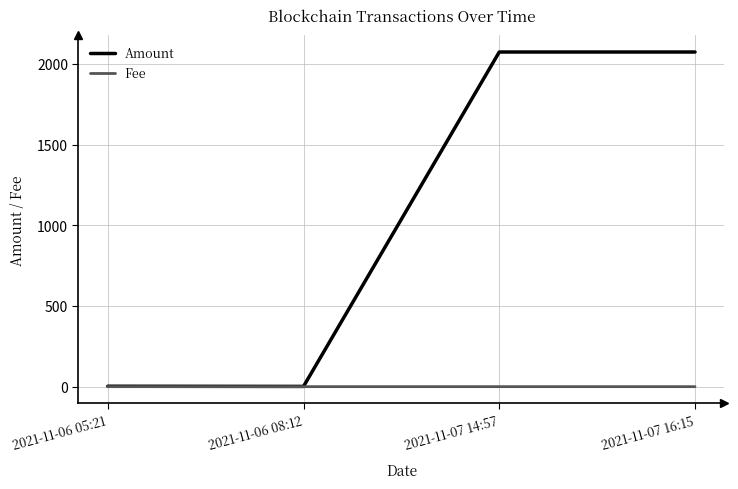

At how many categories does at least one series exceed 826?

2